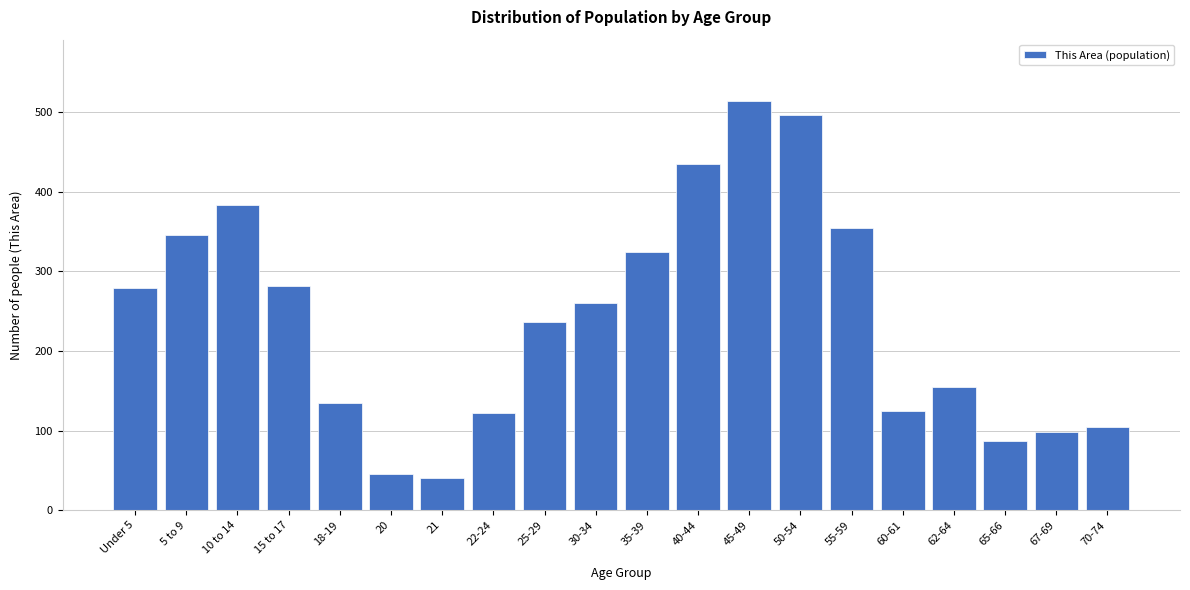

Reading right to left, list all the values displayed in this chart.

105	98	87	155	125	355	496	514	435	324	260	236	122	40	45	135	282	384	346	279